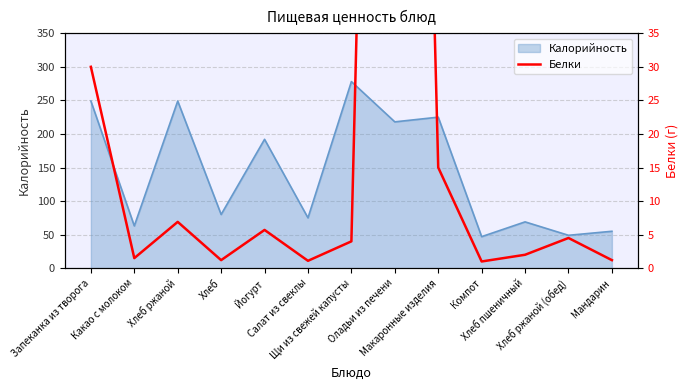

Reading right to left, extract all data points from this chart.

1.2	4.5	2.0	1.0	15.0	266.0	4.0	1.1	5.7	1.2	6.9	1.5	30.0